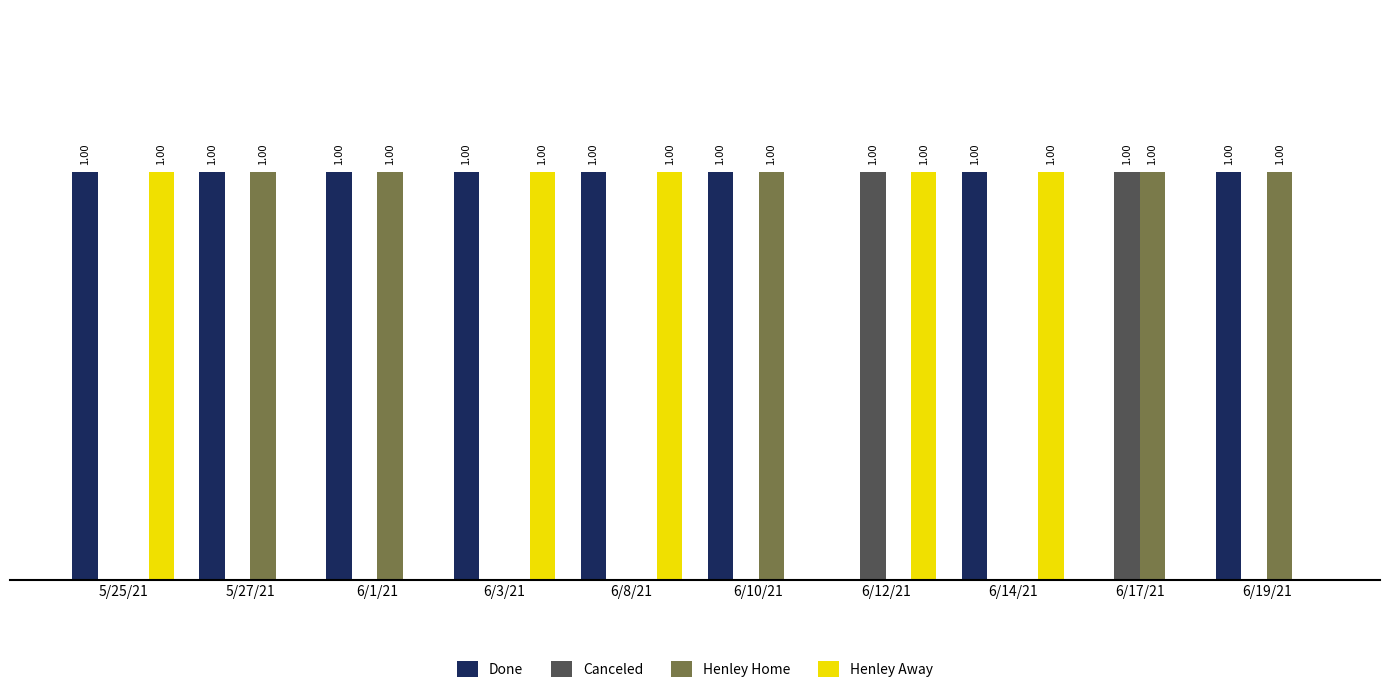

What value does the Henley Home series have at 6/17/21?

1